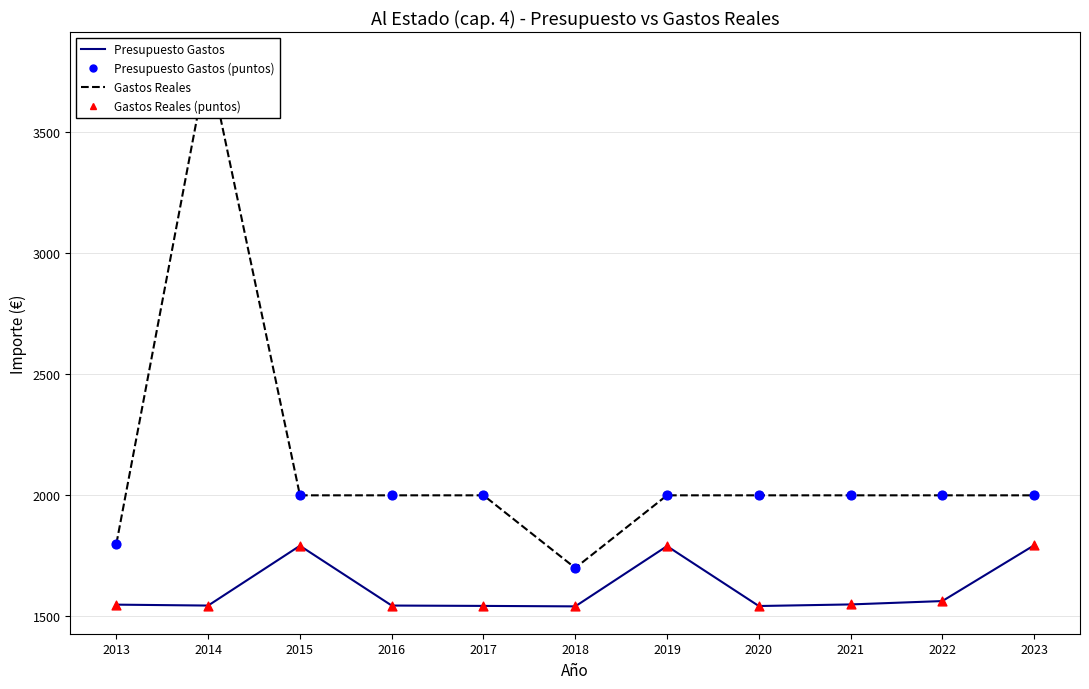

Which series has the largest total across all categories?

Presupuesto Gastos